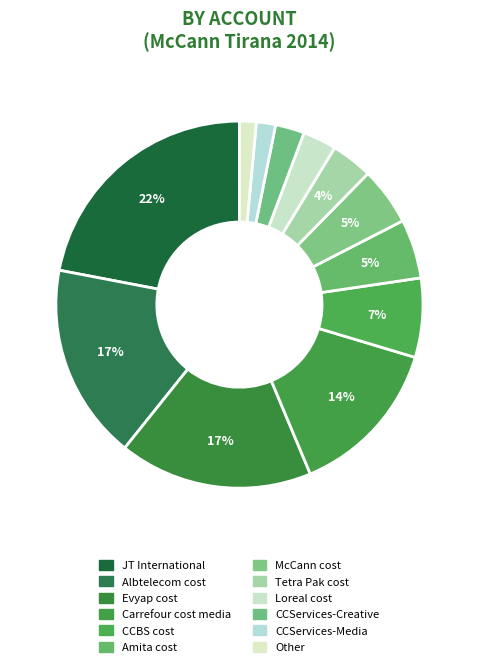

How many segments does this pie chart have?

12